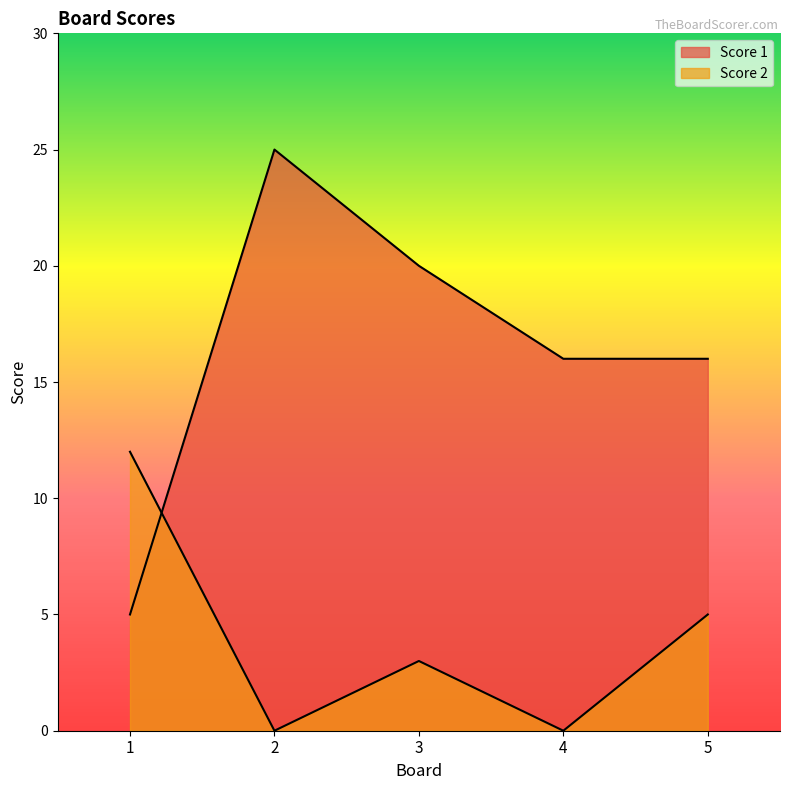

What value does the Score 1 series have at 1?

5